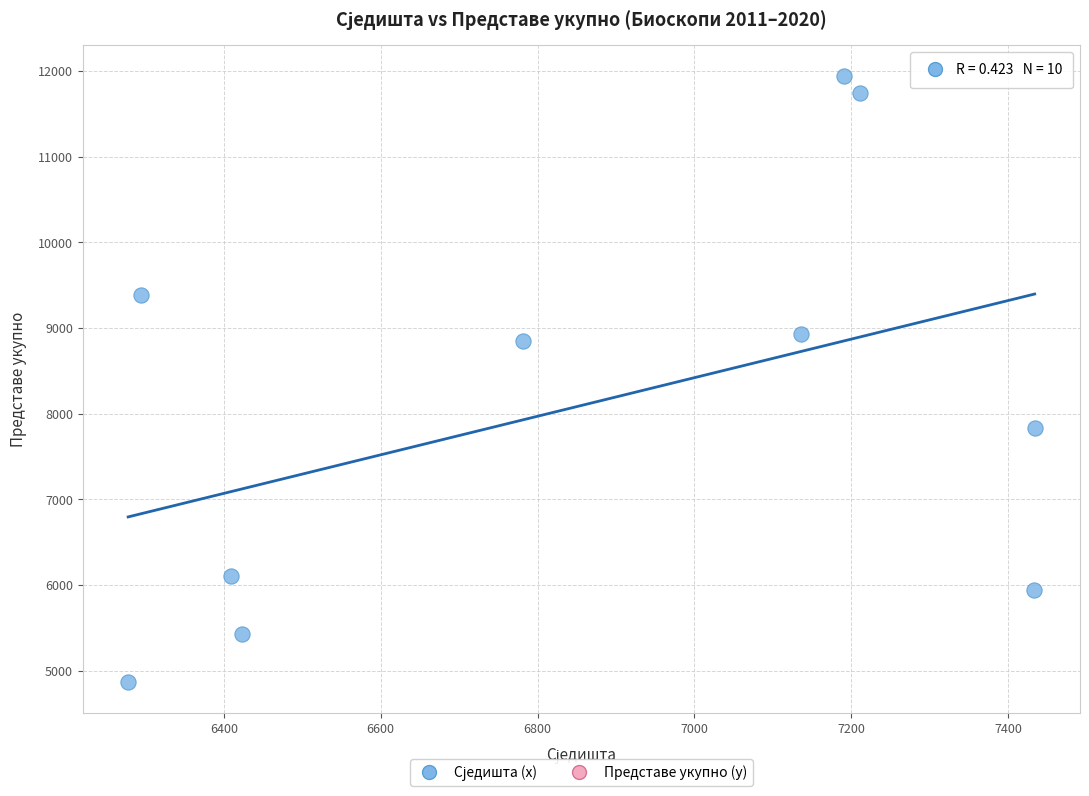

What is the average Y value?

8103